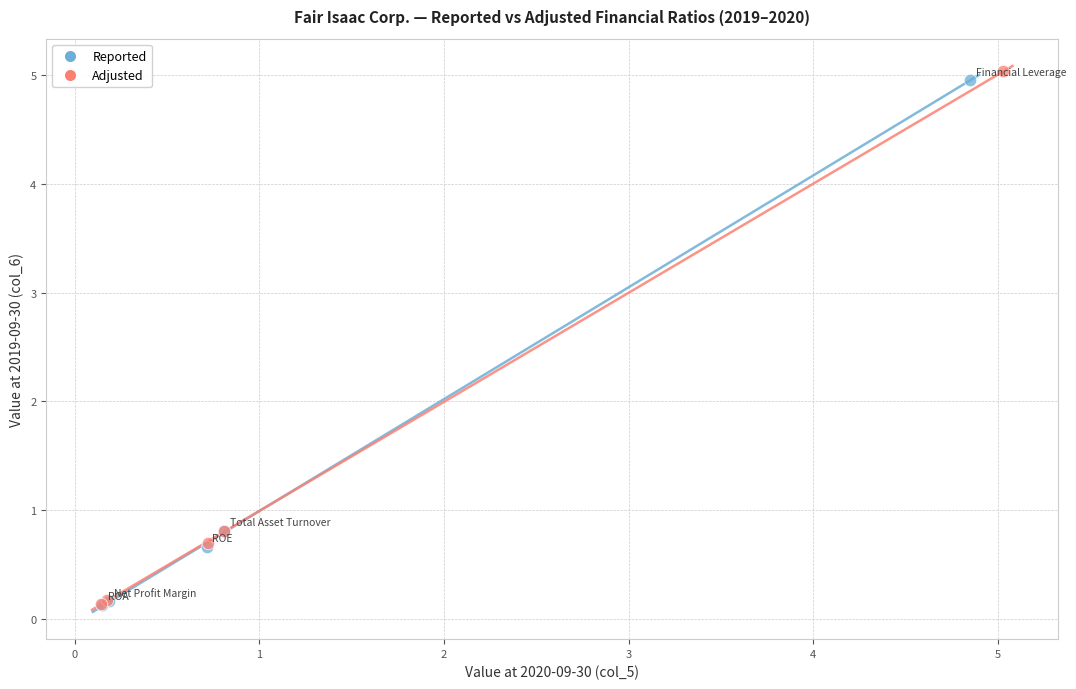

Which series has the widest spread of Y values?

Adjusted